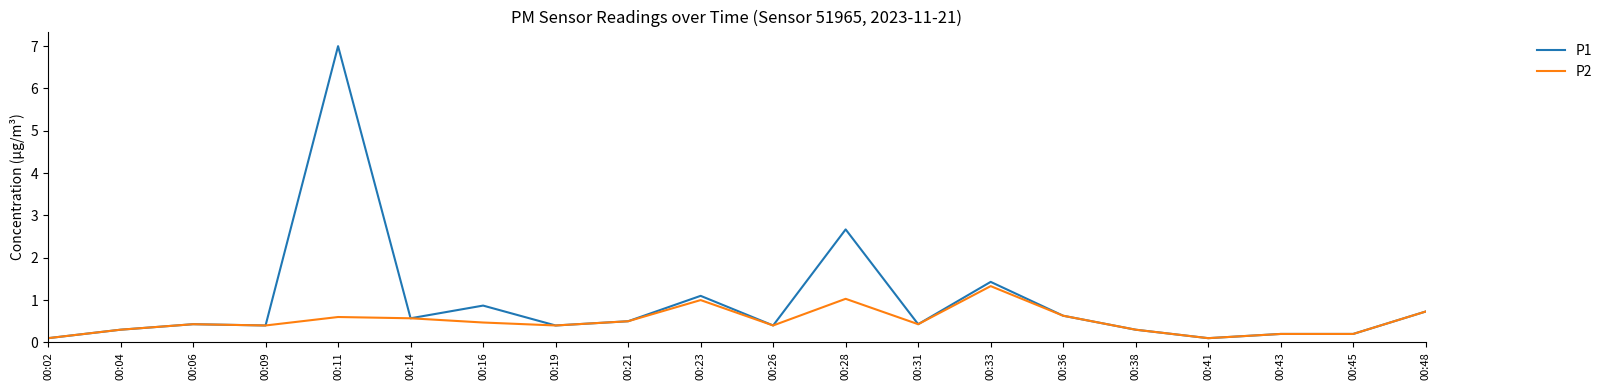

Between 00:19 and 00:28, which series saw the biggest shift?

P1